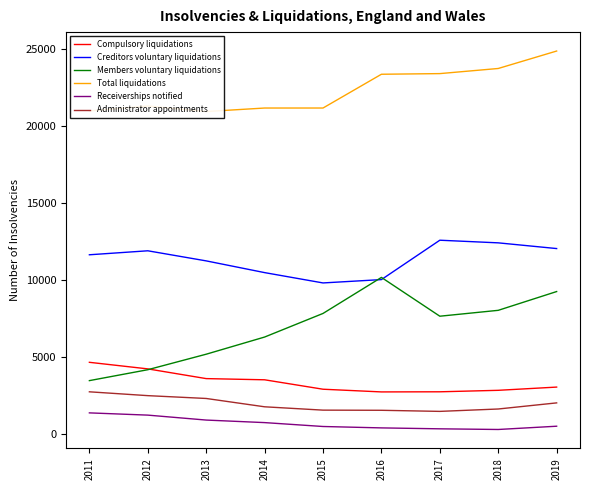

How many lines are shown in the chart?

6